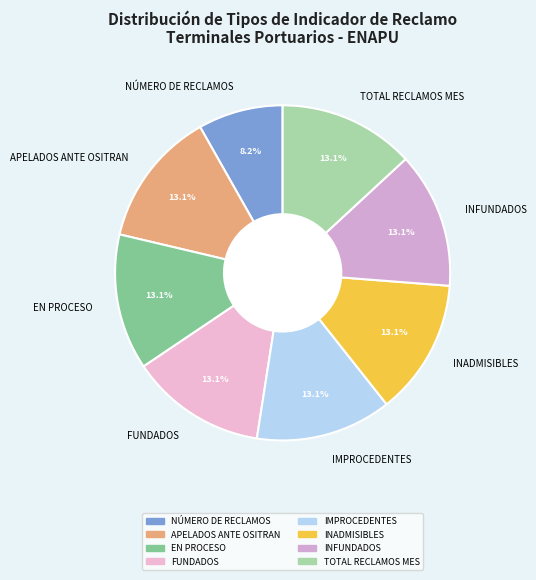

The IMPROCEDENTES slice represents 20% of the pie. True or false?

False